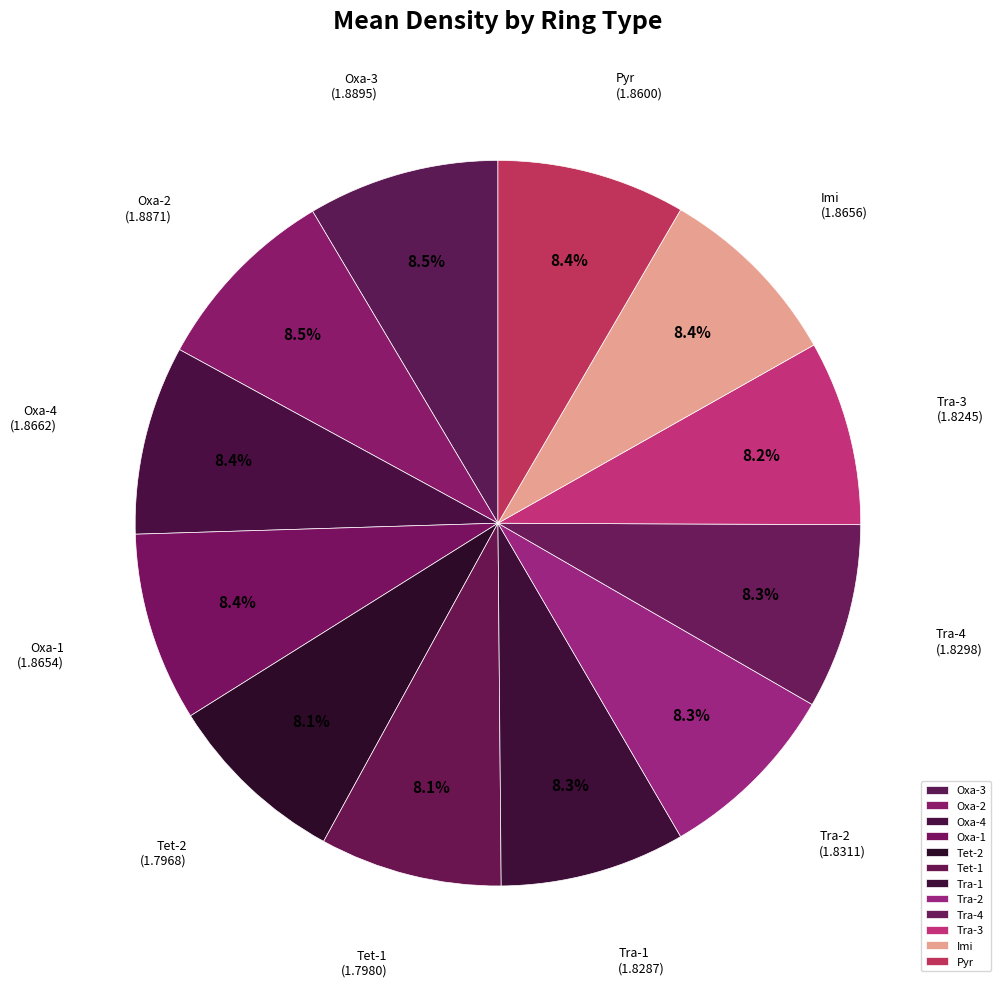

Do Pyr and Tra-3 together represent more than half of the pie?

No